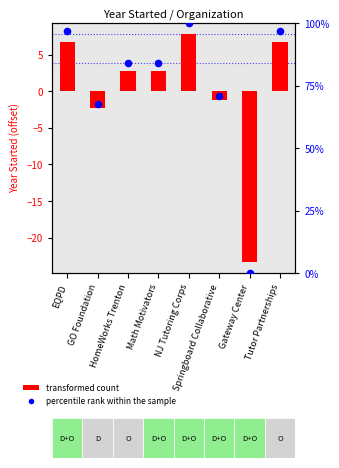

Which series contains the lowest Y value?

transformed count